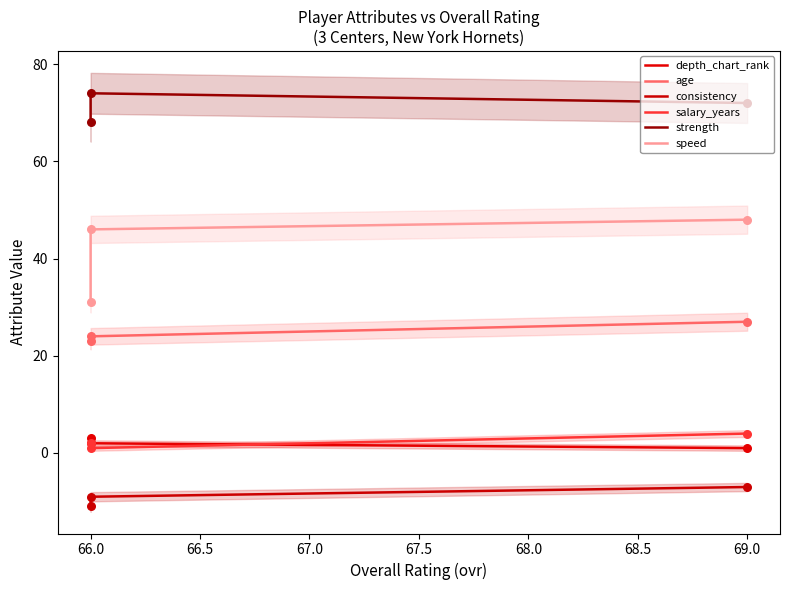

Is the value of consistency at 66.0 greater than the value of depth_chart_rank at 69.0?

No